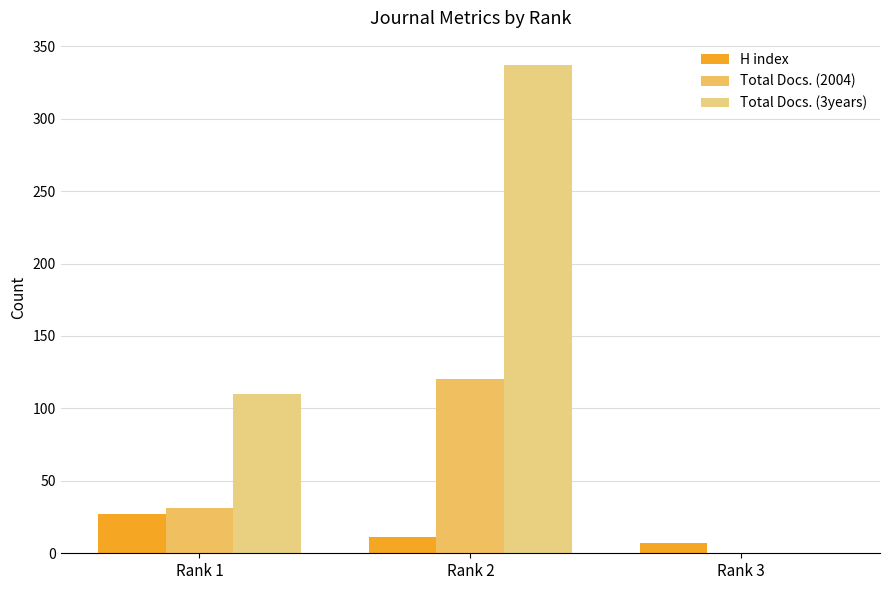

How many groups of bars are there?

3